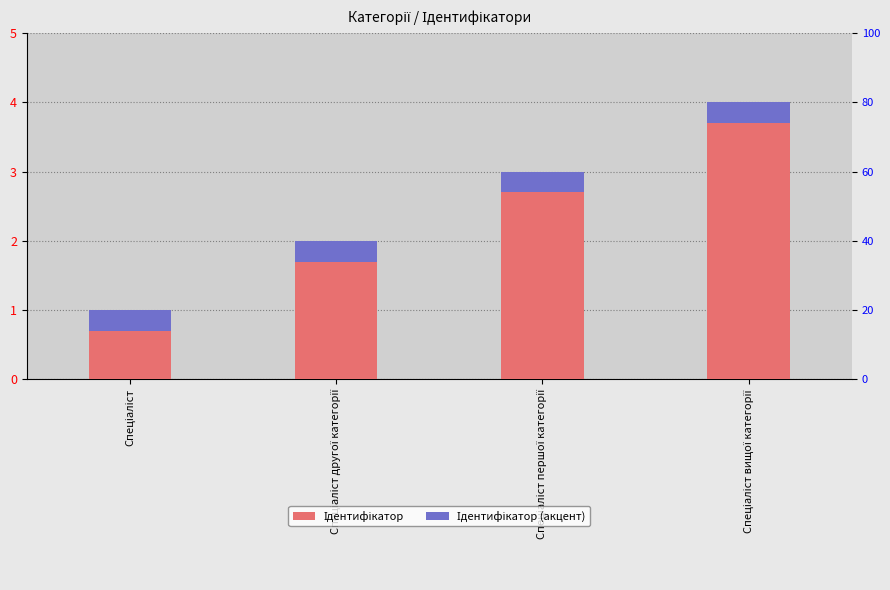

What are all the series names shown in the legend?

Ідентифікатор, Ідентифікатор (акцент)